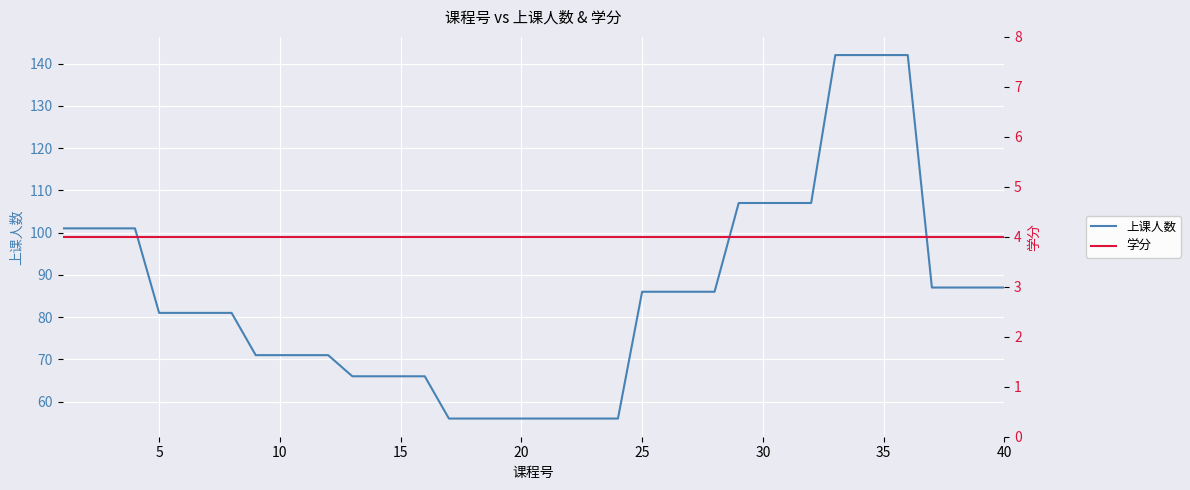

True or false: 学分 and 上课人数 intersect in this chart.

False